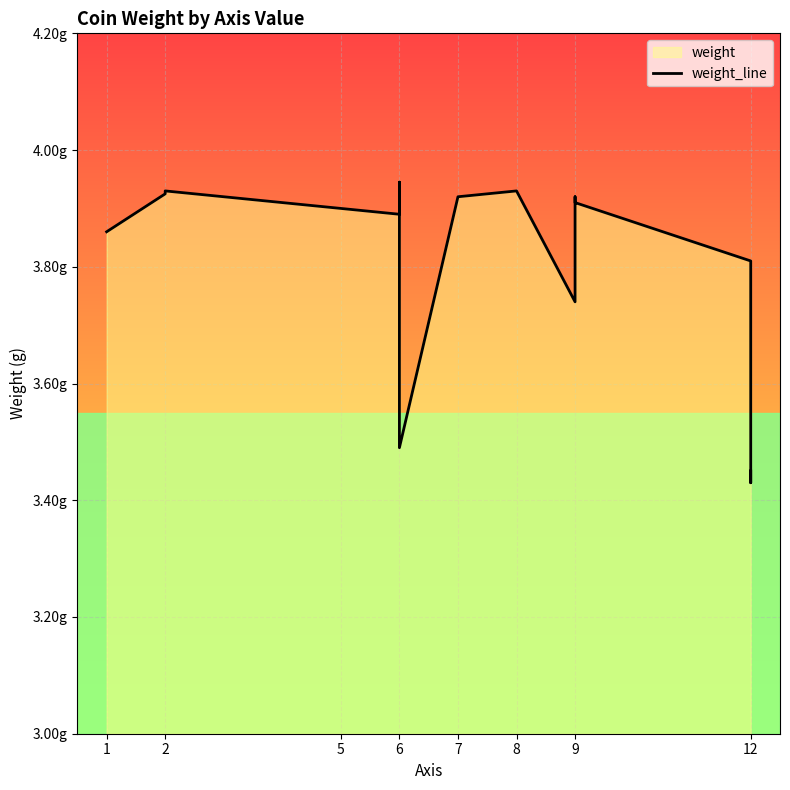

Which has a higher value, 6 or 8?

8